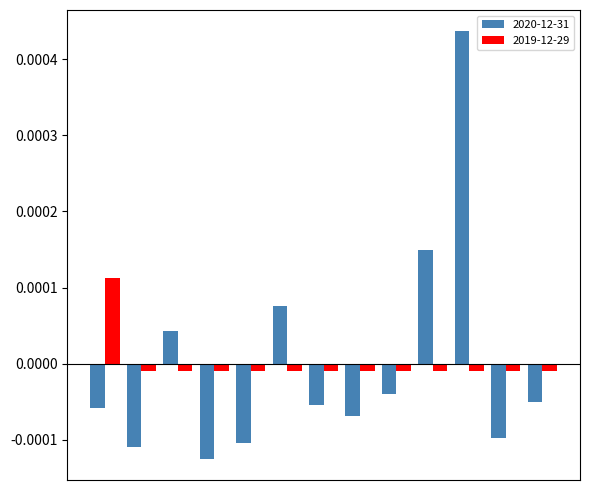

List the series in order of their peak value, highest first.

2020-12-31, 2019-12-29